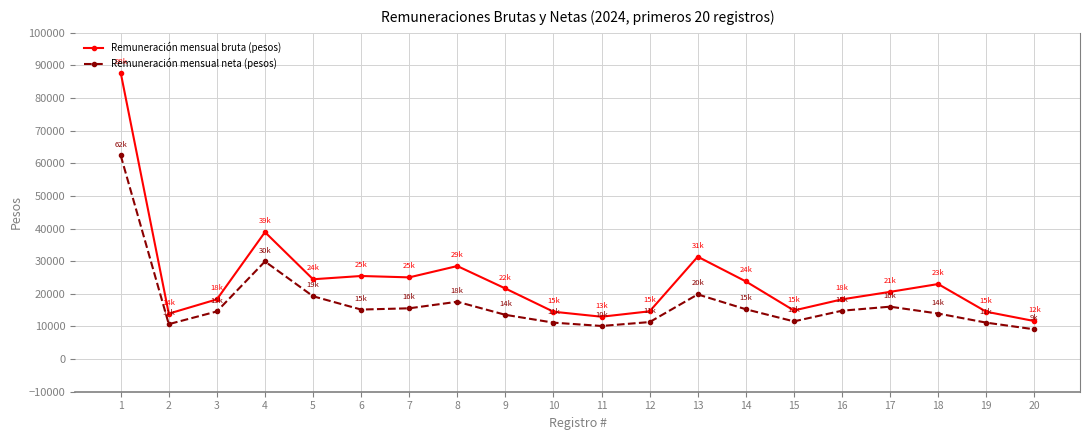

Does the chart display data point markers on the line(s)?

Yes